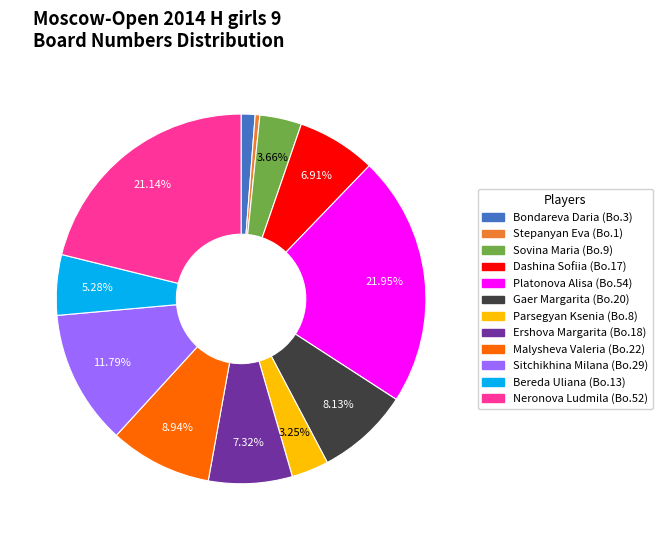

What is the smallest slice in the pie chart?

Stepanyan Eva